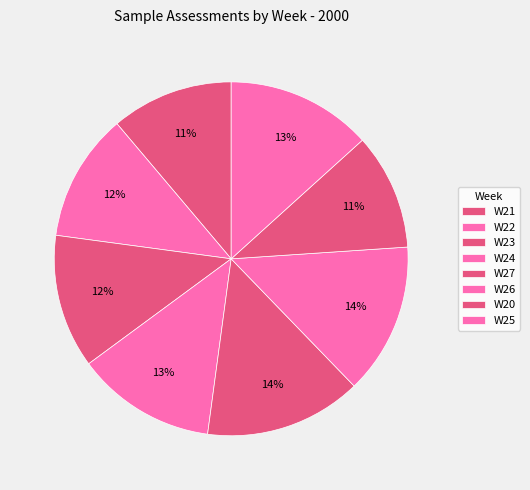

To the nearest percent, what portion does W21 represent?

11%